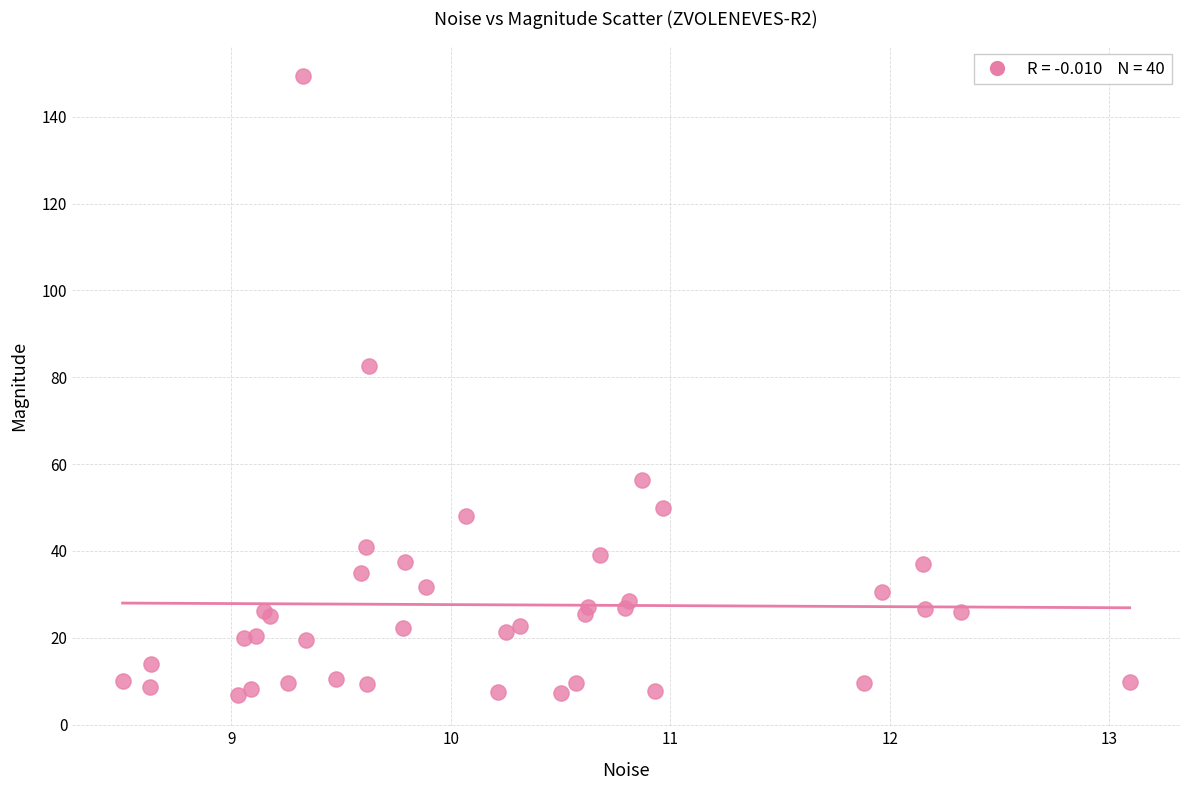

What Y value in the scatter plot is closest to 78?

82.5